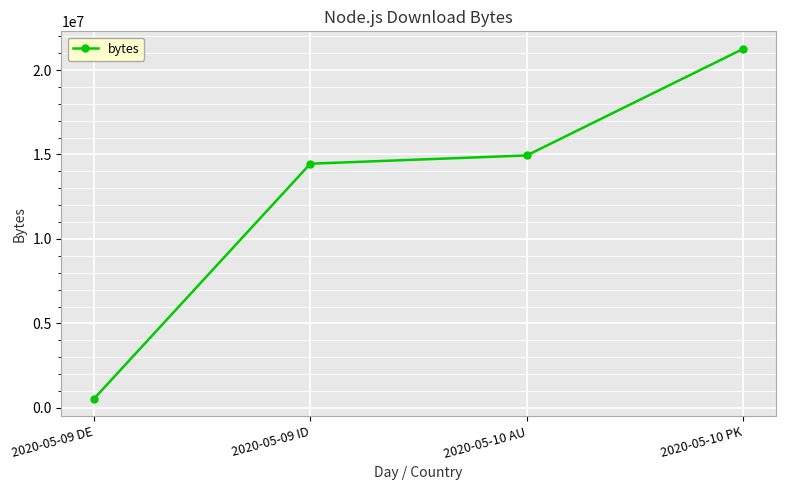

Rank the categories by value from lowest to highest.

2020-05-09 DE, 2020-05-09 ID, 2020-05-10 AU, 2020-05-10 PK